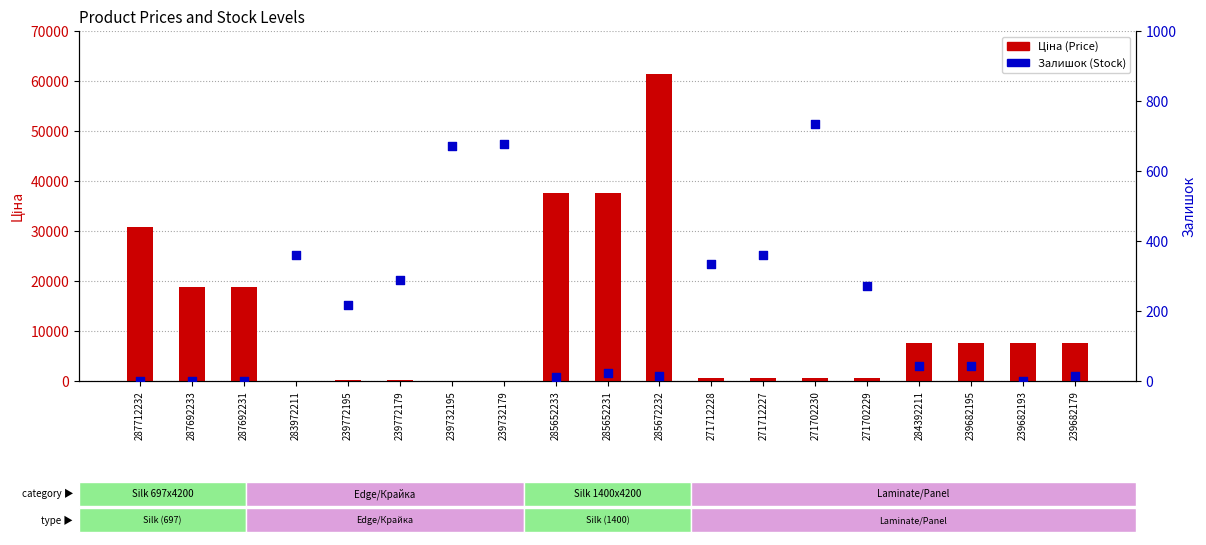

Is the value of Залишок (Stock) at 287692233 greater than the value of Ціна (Price) at 287692233?

No